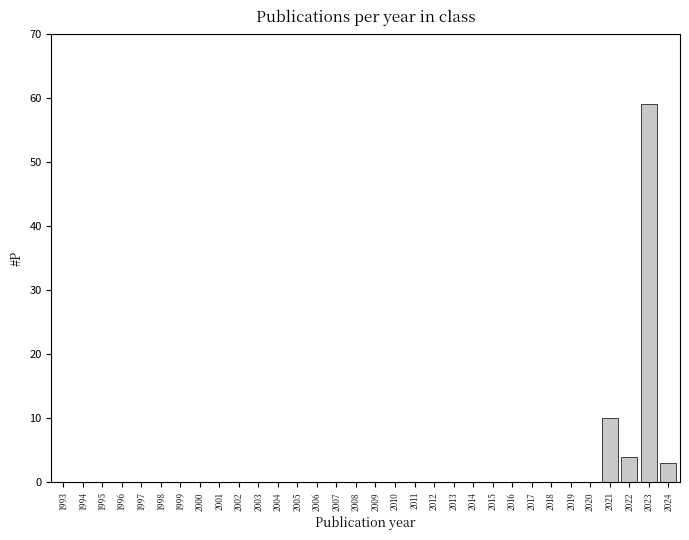

Is it true that the value at 2015 is 0?

True